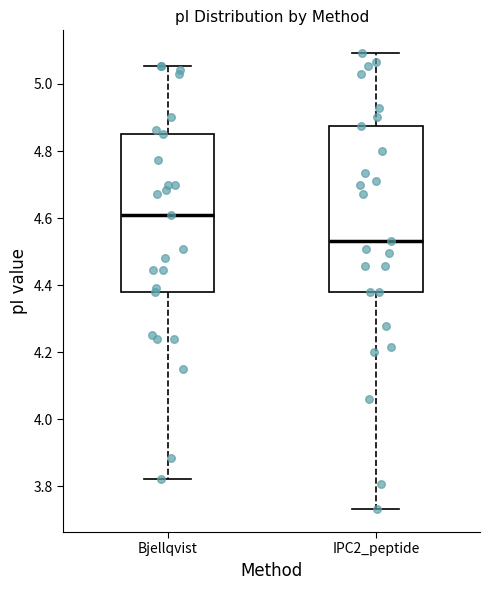

Where is the lower edge of the box for Bjellqvist on the y-axis? The values are not printed on the chart, so give them approximately, as read against the axis.

4.38